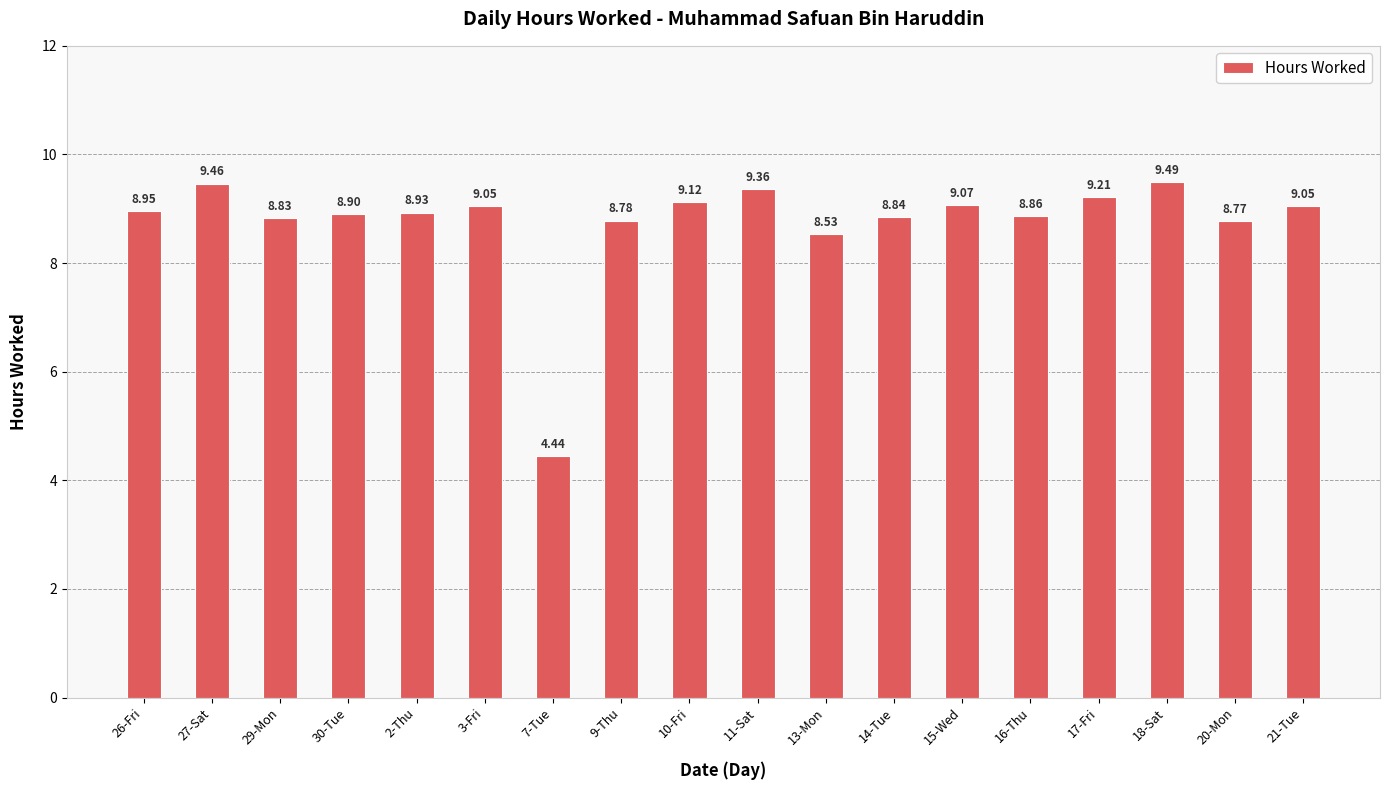

Count the number of categories in the chart.

18